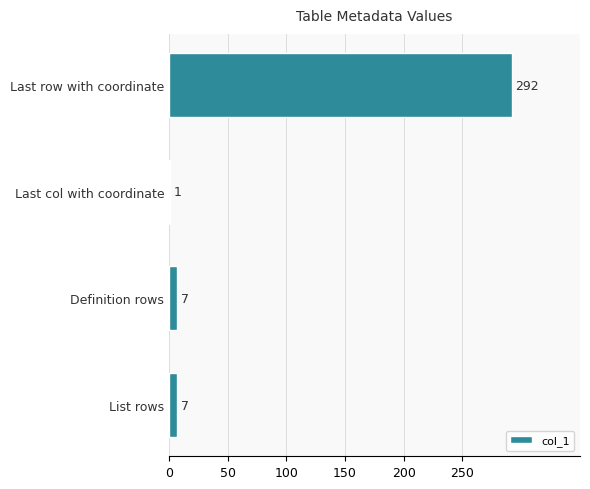

What is the change in value from Last row with coordinate to List rows?

-285